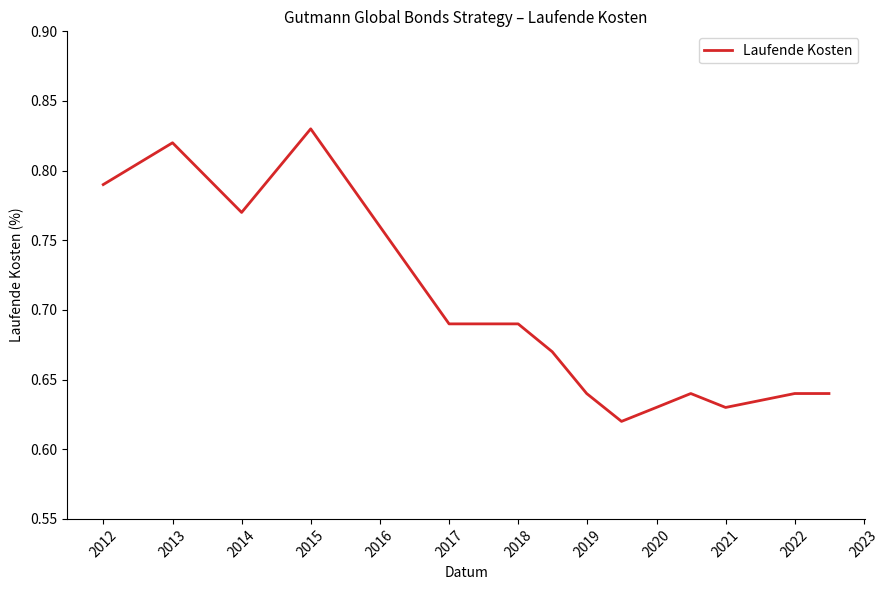

What is the value of the 12th point from the left?

0.6